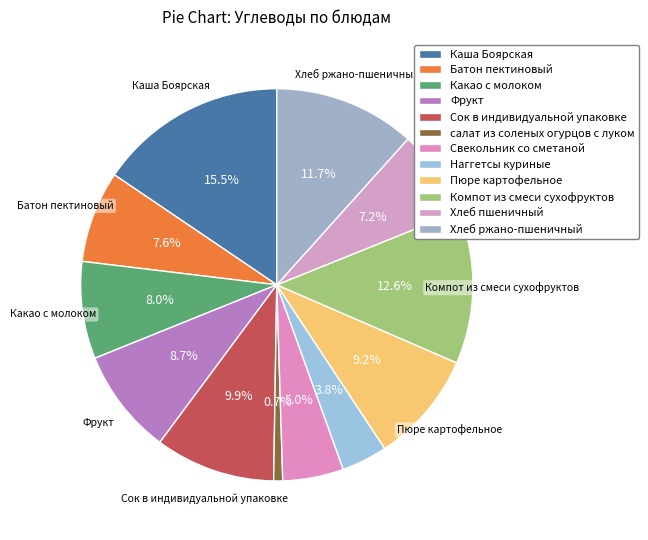

Count the number of slices in the pie.

12